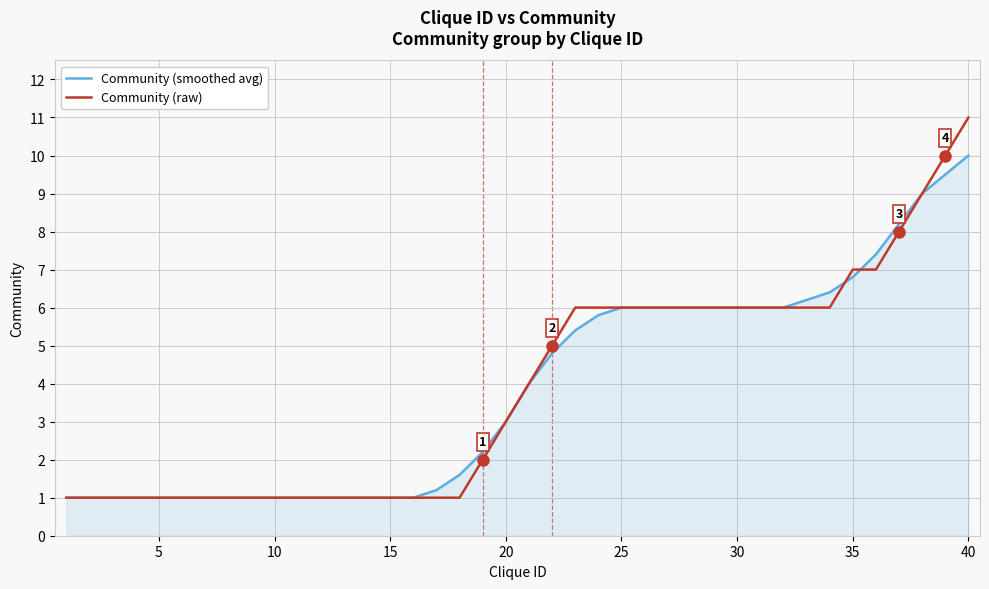

Which series has the widest spread of values?

Community (raw)